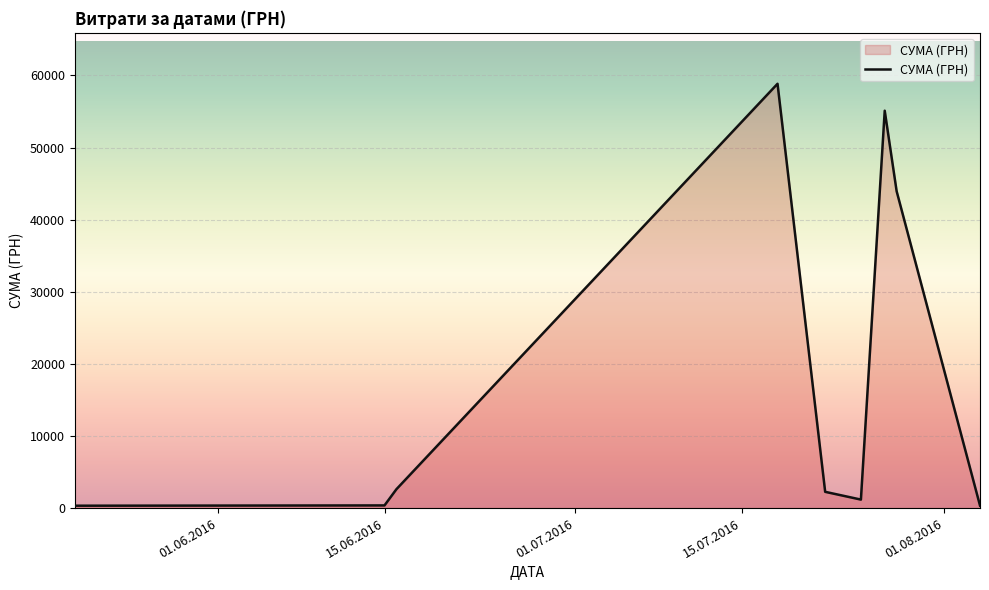

What is the greatest value displayed?

58840.0